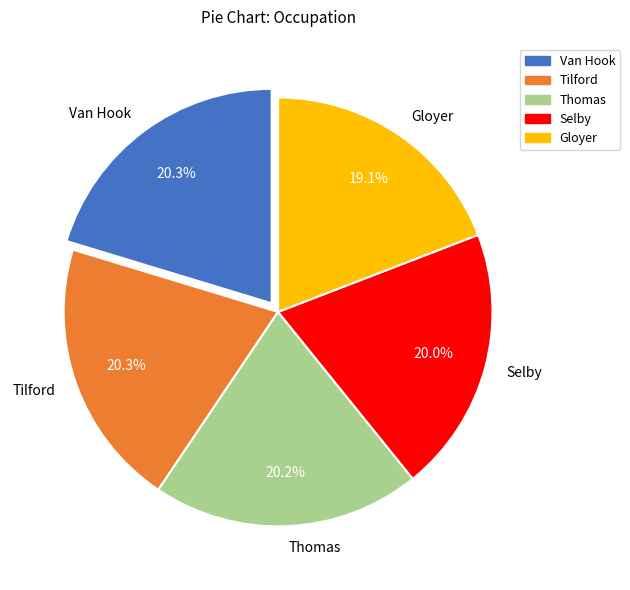

What percentage is NOT represented by Van Hook?

79.7%